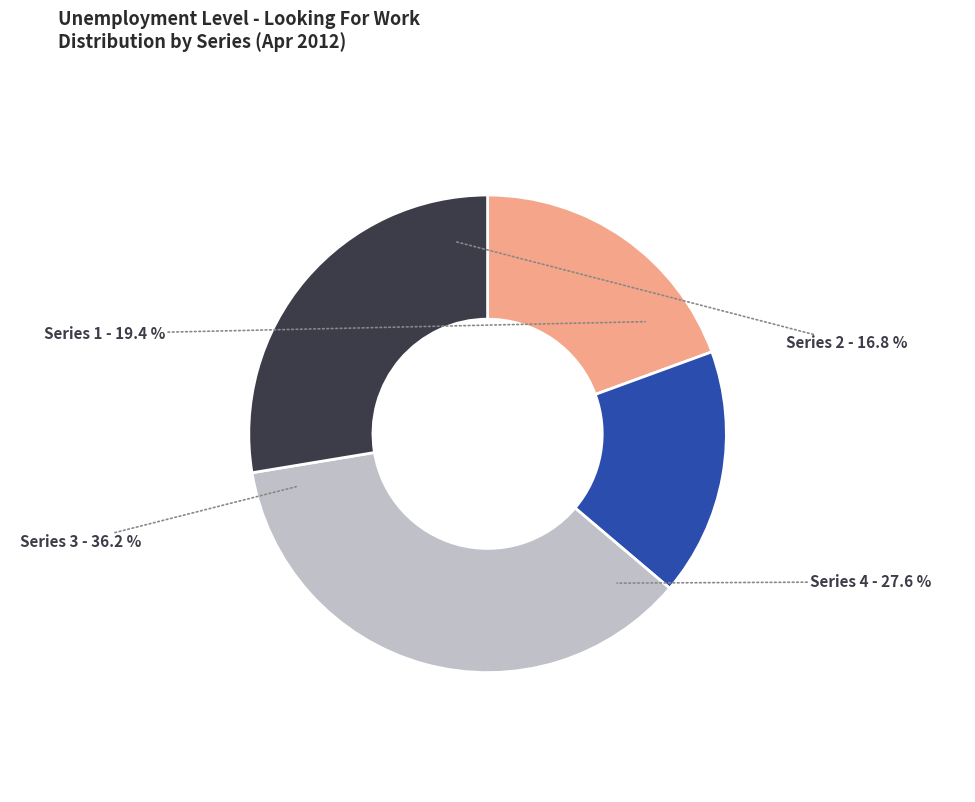

How many slices are in this pie chart?

4